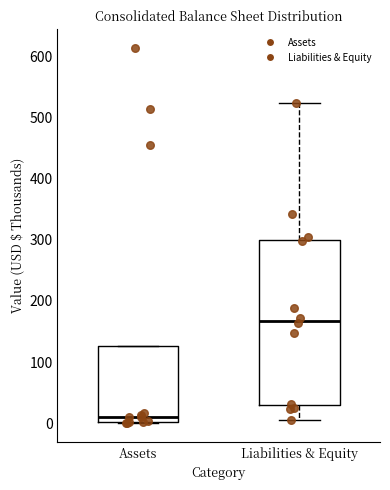

Reading left to right, transcribe this box plot: for each box, give where its median line is, the range the box spans, and where its two whiskers end, as read against the y-axis. The values are not printed on the chart, so give them approximately, as read against the axis.

Assets: median 10, box 0 to 130, whiskers 0 to 130
Liabilities & Equity: median 170, box 30 to 300, whiskers 10 to 520